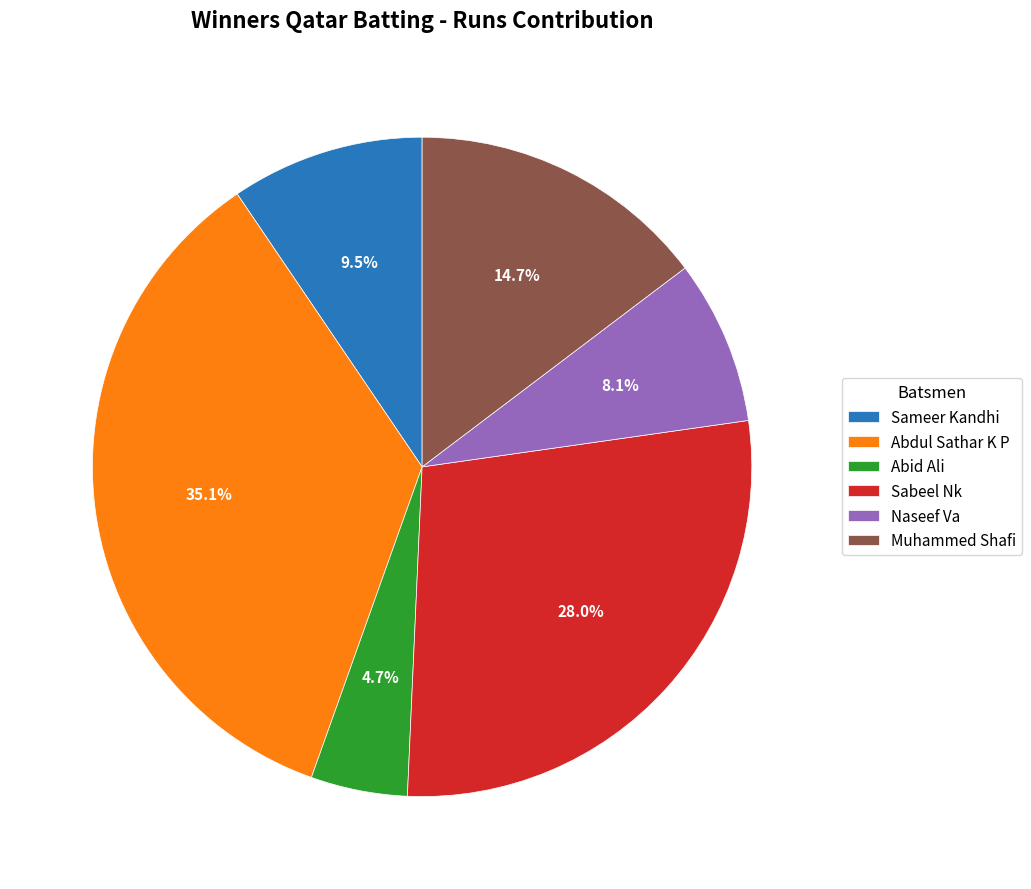

Is the sum of Naseef Va and Sameer Kandhi greater than half?

No